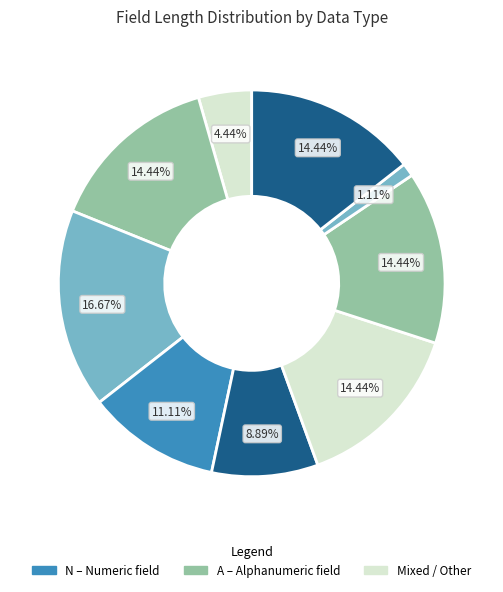

Which category has the biggest portion of the pie?

A